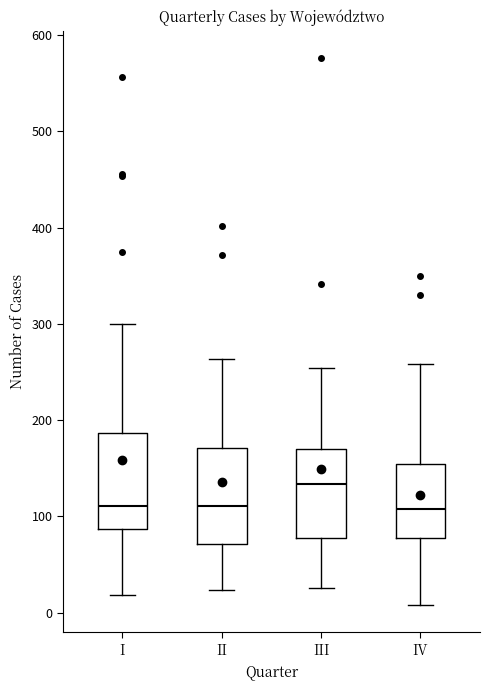

Where is the lower edge of the box for IV on the y-axis? The values are not printed on the chart, so give them approximately, as read against the axis.

80